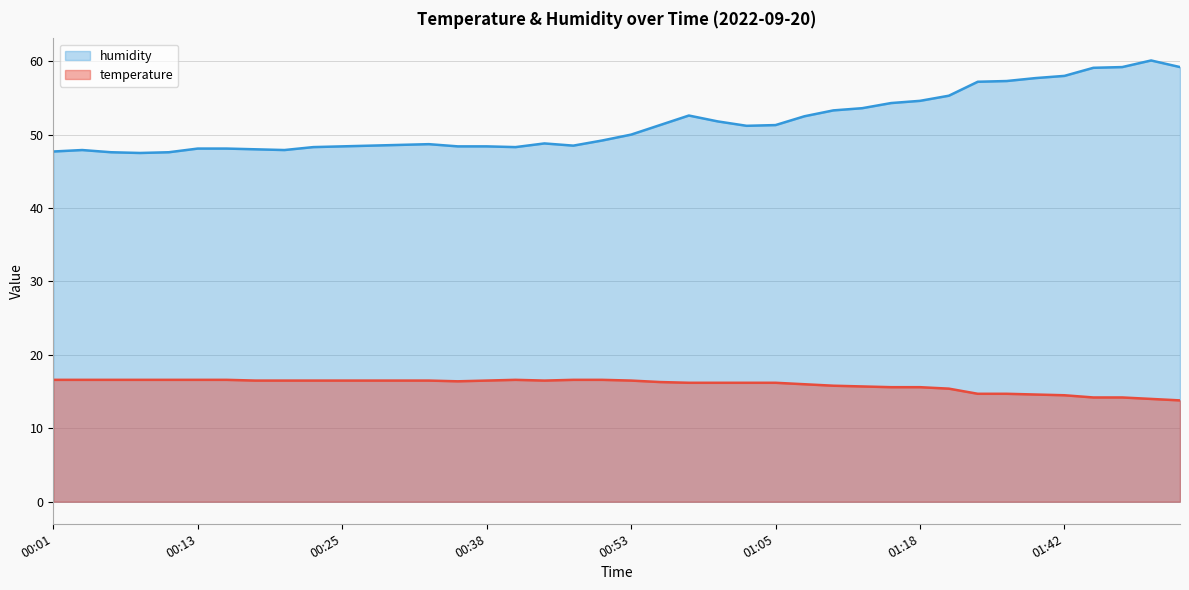

Is it true that humidity equals 48.0 at 00:18?

True